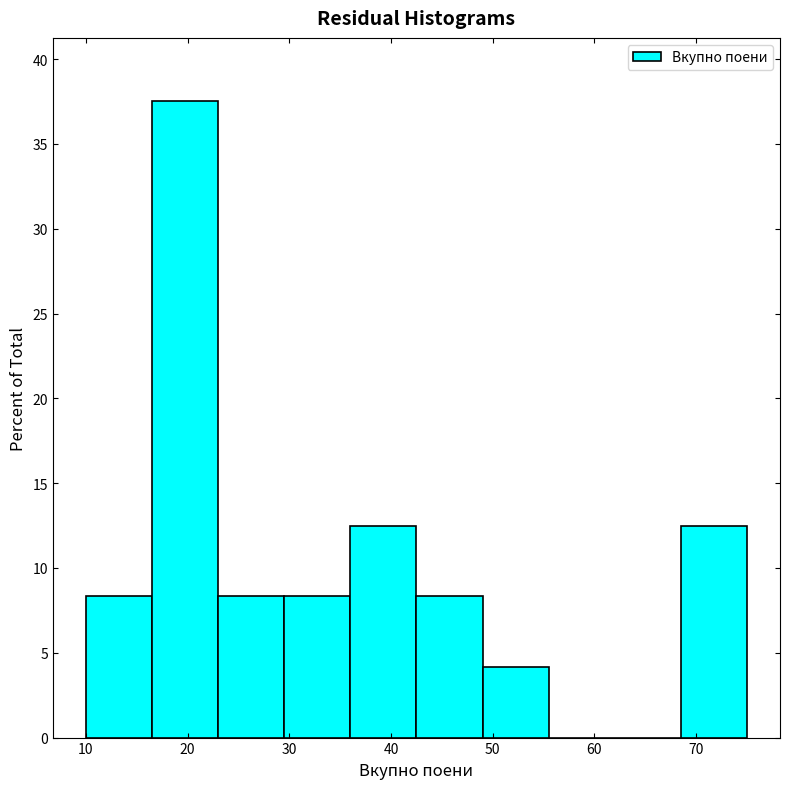

Reading left to right, transcribe this chart: for each bar, give the range it covers on the x-axis and its height. Neither the bar edges nor the heights are printed on the chart, so give them approximately, as read against the axes.

10.0 to 16.5: 8.5
16.5 to 23.0: 37.5
23.0 to 29.5: 8.5
29.5 to 36.0: 8.5
36.0 to 42.5: 12.5
42.5 to 49.0: 8.5
49.0 to 55.5: 4.0
55.5 to 62.0: 0
62.0 to 68.5: 0
68.5 to 75.0: 12.5